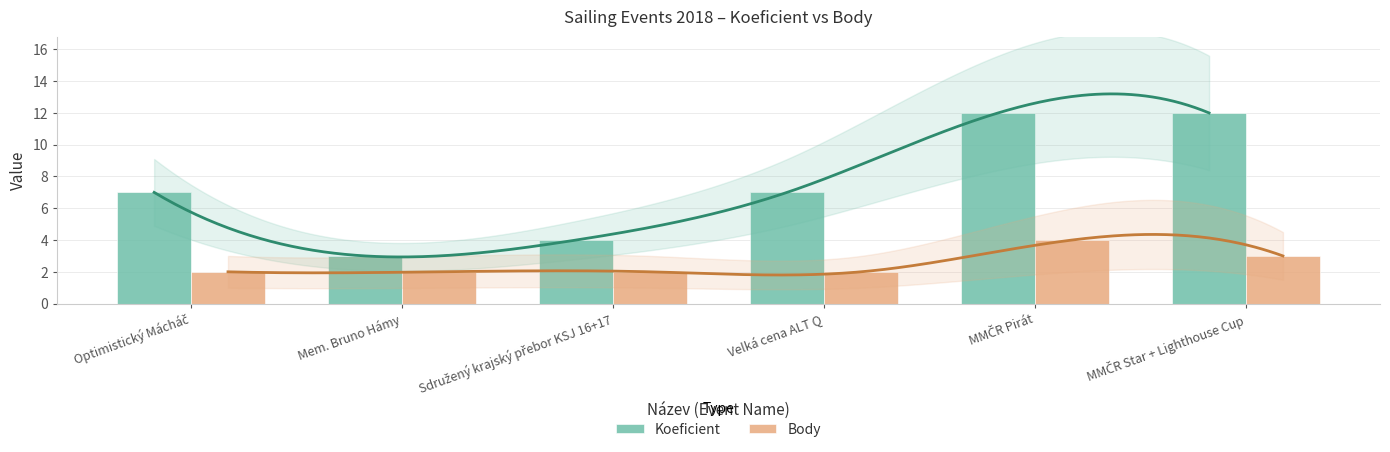

At Optimistický Mácháč, list the series in order from largest to smallest.

Koeficient, Body